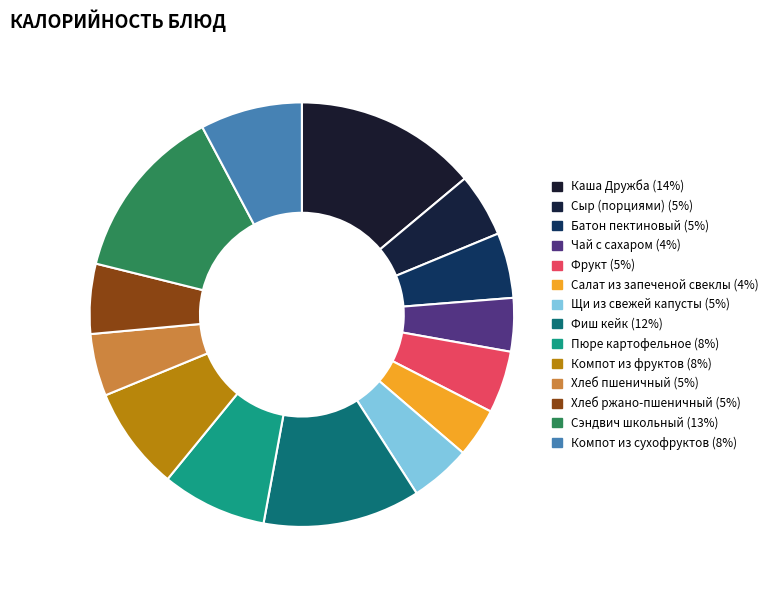

Does Хлеб пшеничный represent more than half of the total?

No